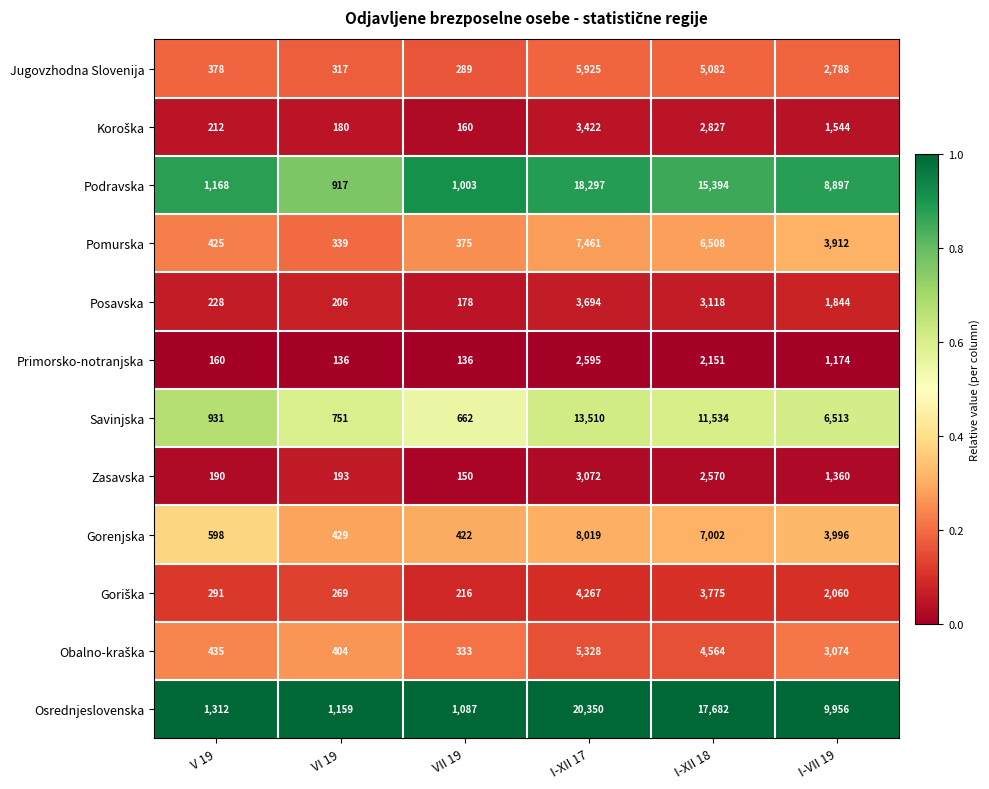

At which category is the sum across all series the highest?

I-XII 17